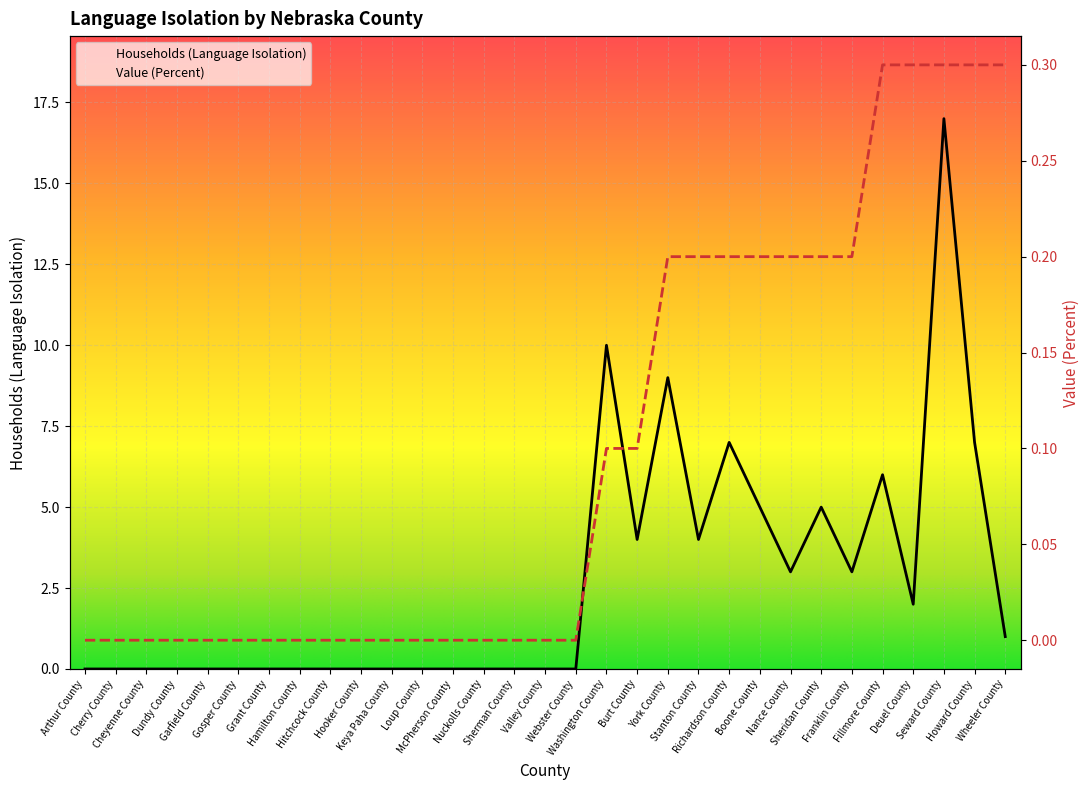

At which category is the sum across all series the highest?

Seward County